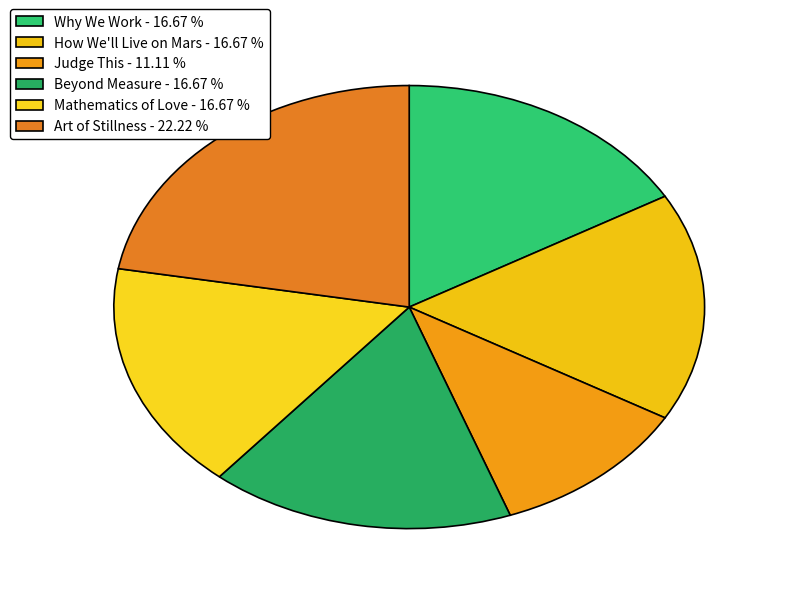

Which has a higher value, Mathematics of Love or Judge This?

Mathematics of Love